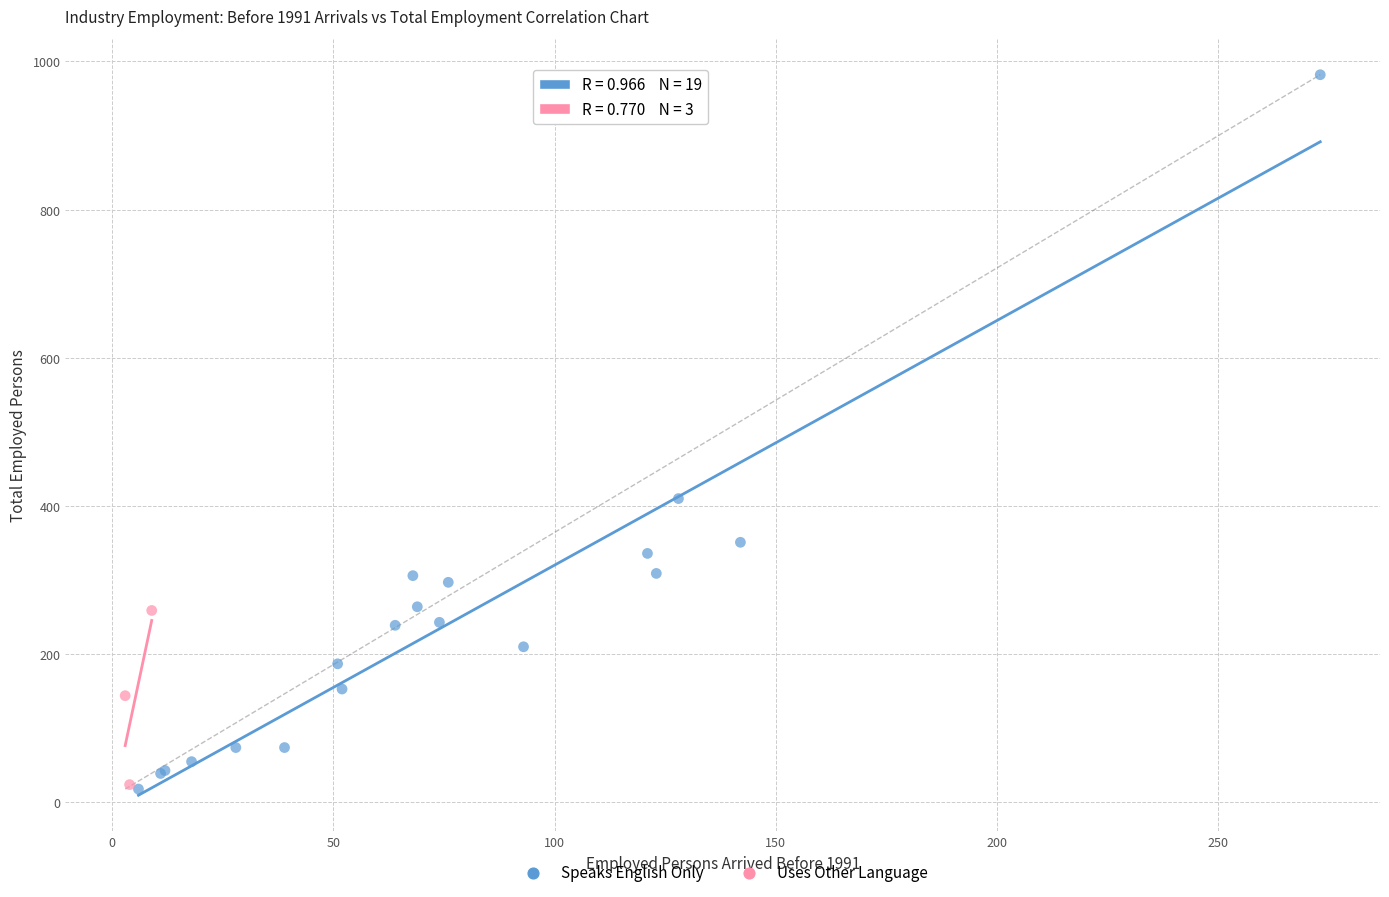

Which series reaches the maximum Y coordinate?

Speaks English Only